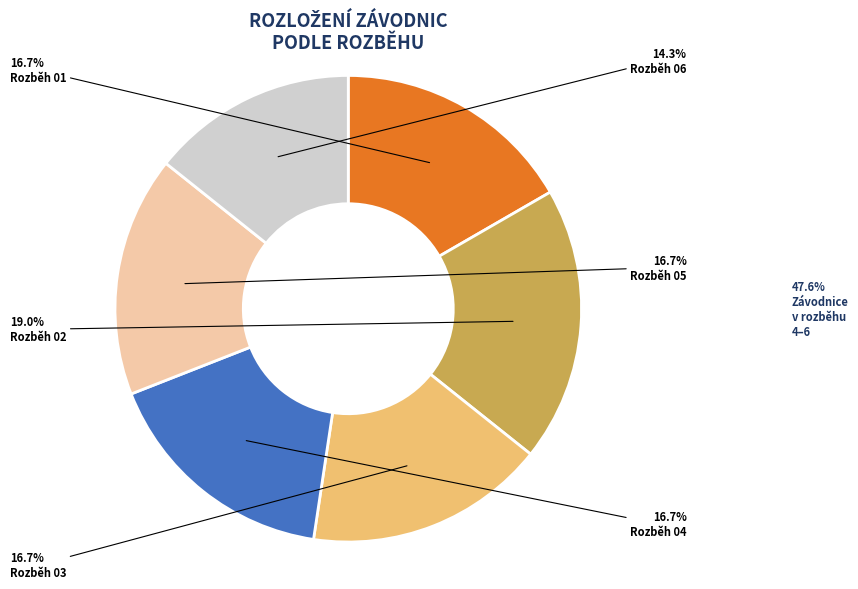

Does any single category account for the majority?

No